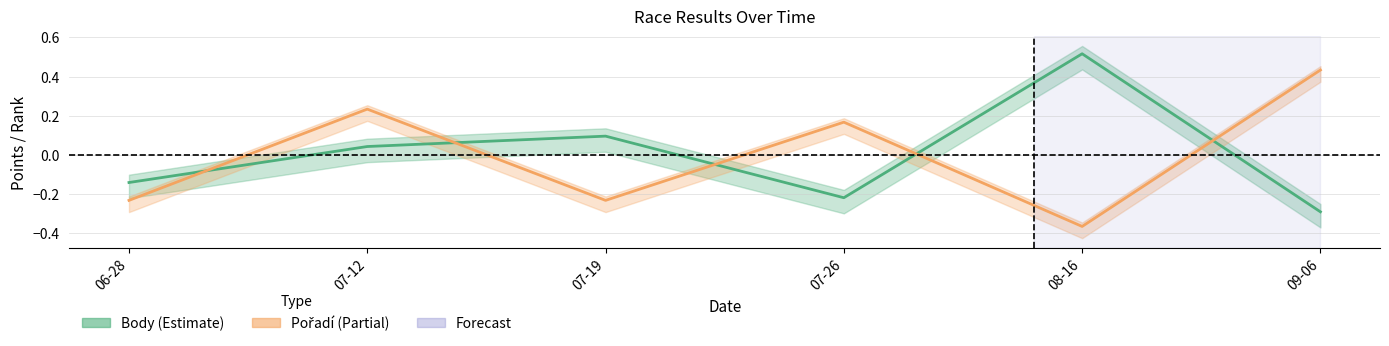

Which series has the largest total across all categories?

Pořadí